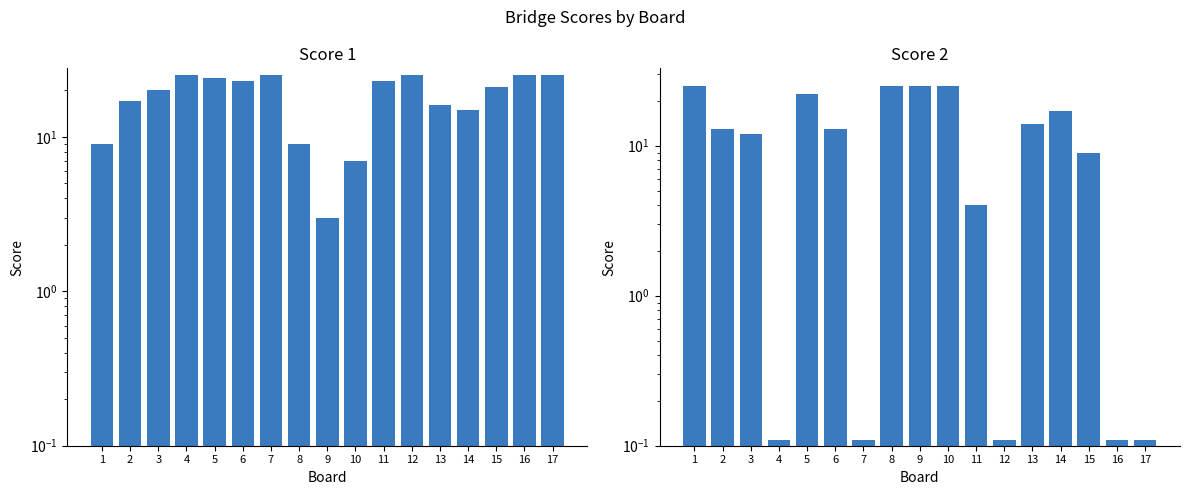

Which series has the widest spread of values?

Score 2